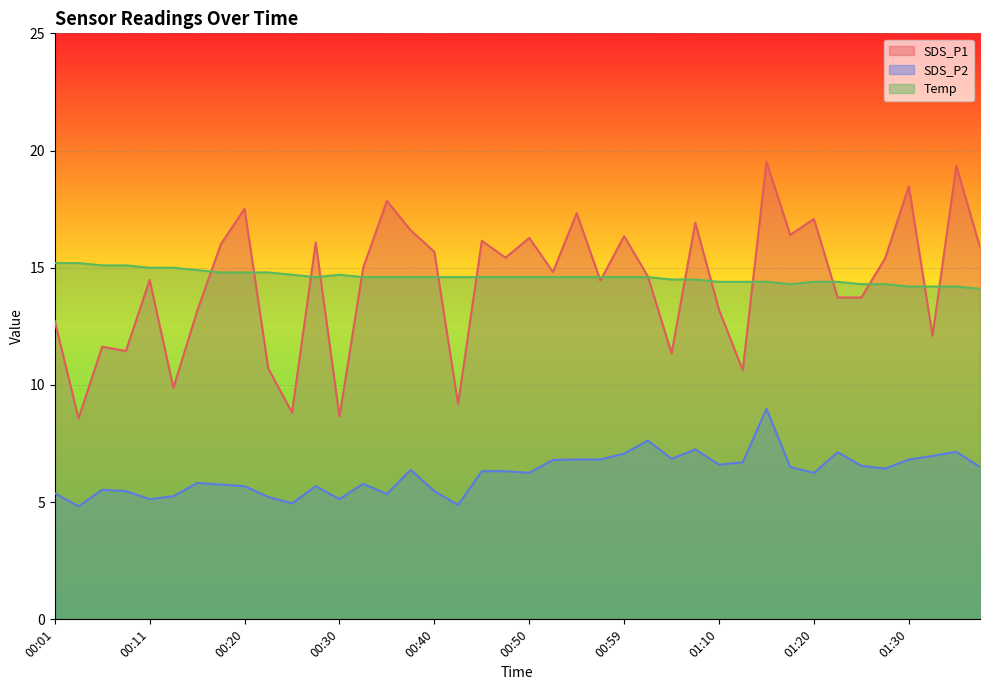

List the labels in order of SDS_P2 value, smallest first.

00:03, 00:42, 00:25, 00:11, 00:30, 00:23, 00:13, 00:35, 00:01, 00:08, 00:40, 00:06, 00:20, 00:28, 00:18, 00:33, 00:16, 00:50, 01:20, 00:45, 00:47, 00:37, 01:28, 01:18, 01:37, 01:25, 01:10, 01:13, 00:52, 00:55, 00:57, 01:30, 01:04, 01:33, 00:59, 01:23, 01:35, 01:07, 01:02, 01:15